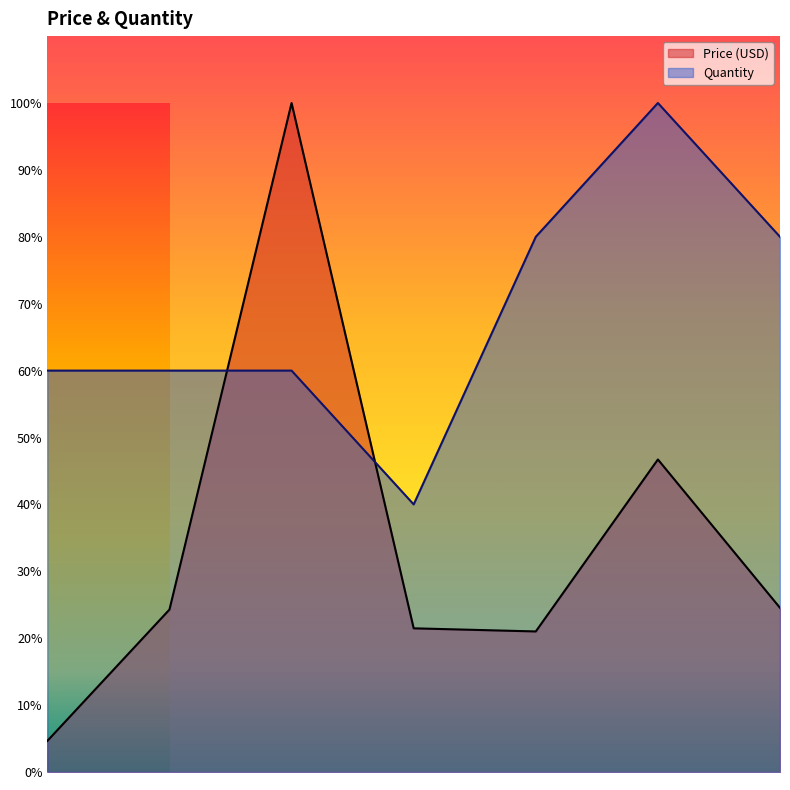

Reading right to left, extract all data points from this chart.

Price (USD): 0.2	0.5	0.2	0.2	1.0	0.2	0.0
Quantity: 0.8	1.0	0.8	0.4	0.6	0.6	0.6